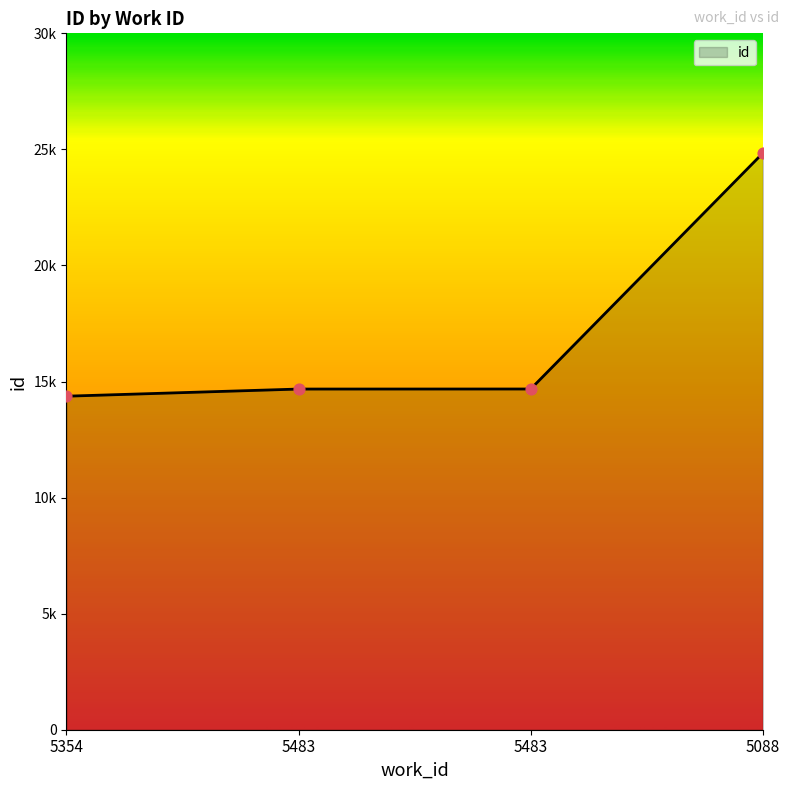

What is the change in value from 5483 to 5483?

+2